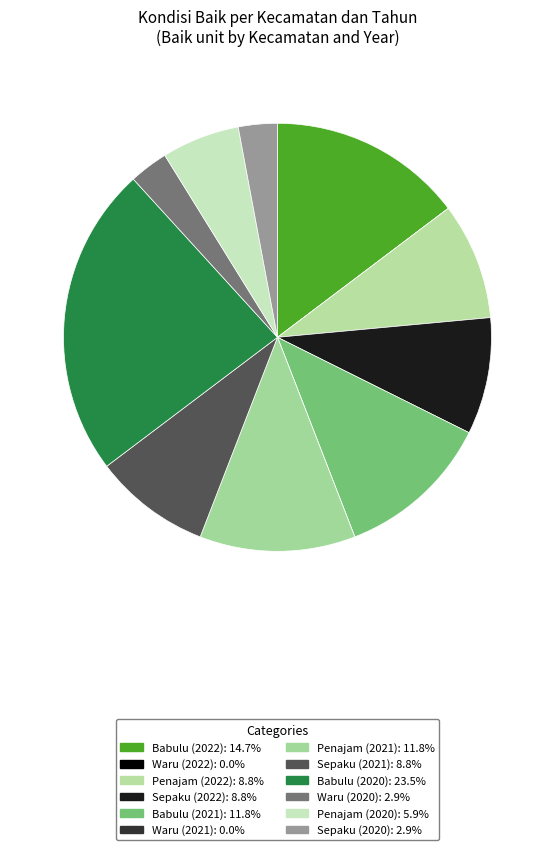

What percentage is NOT represented by Penajam (2022)?

91.2%